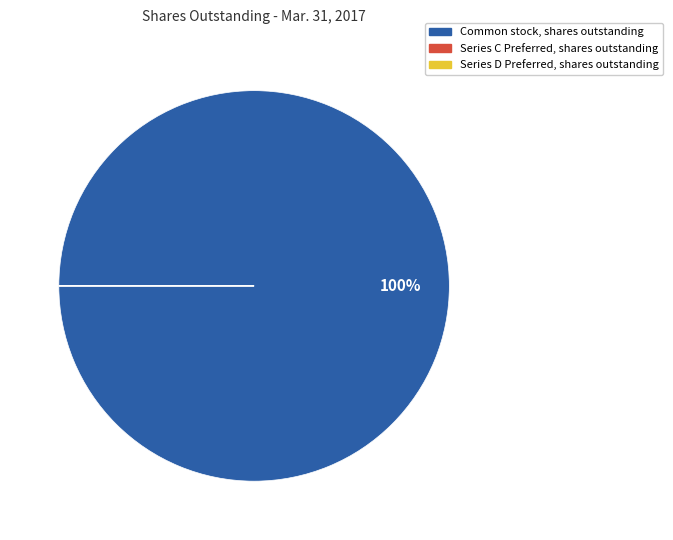

What is the majority slice?

Common stock, shares outstanding